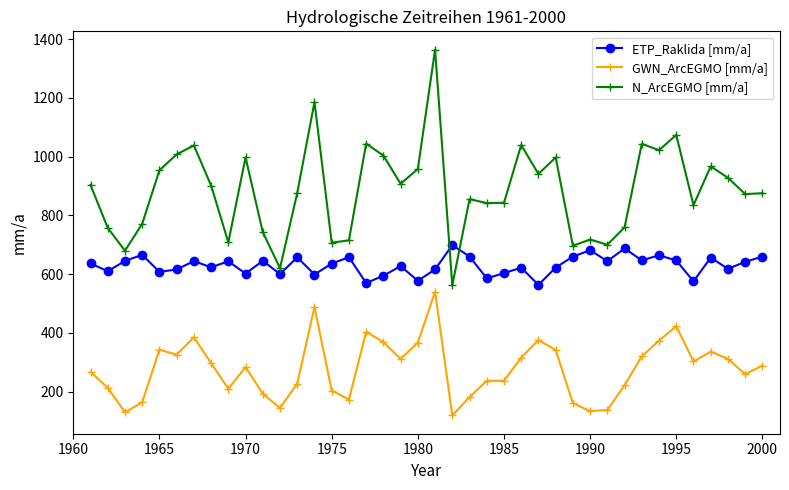

Which series has the widest spread of values?

N_ArcEGMO [mm/a]